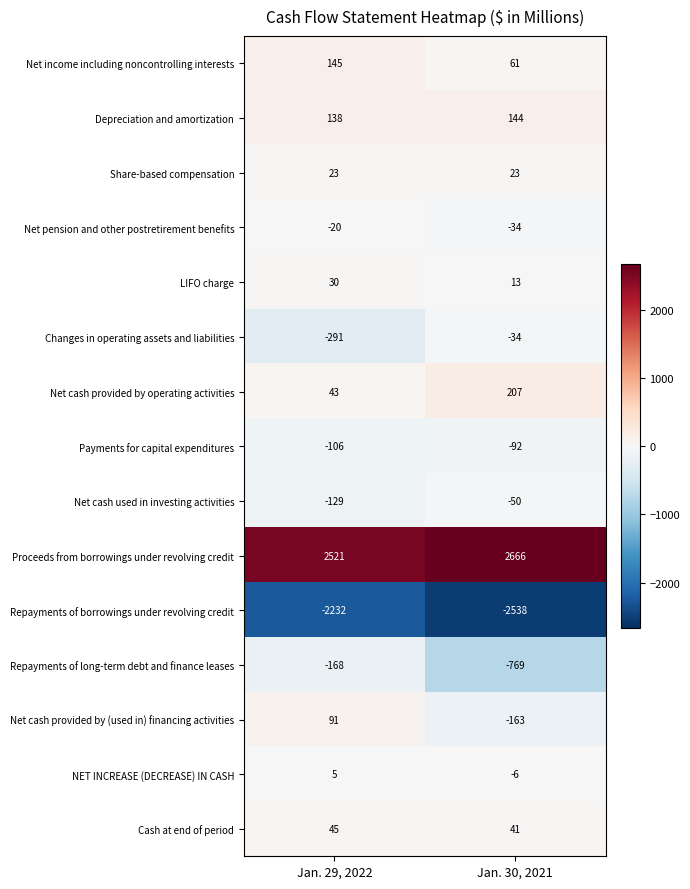

How many series are shown in this chart?

15